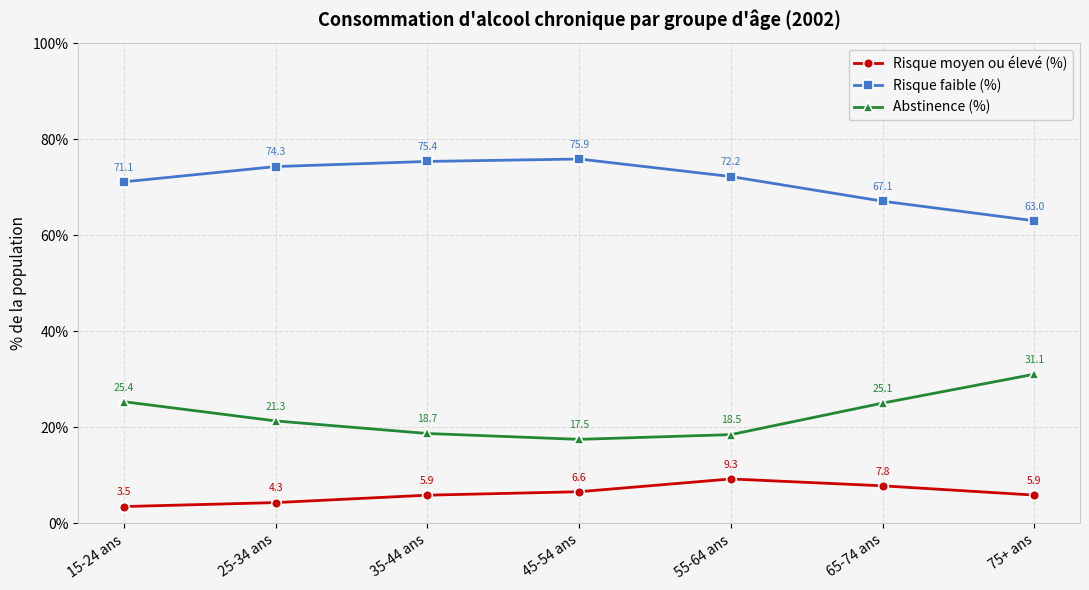

The Abstinence (%) series shows 40.8 at 65-74 ans. True or false?

False